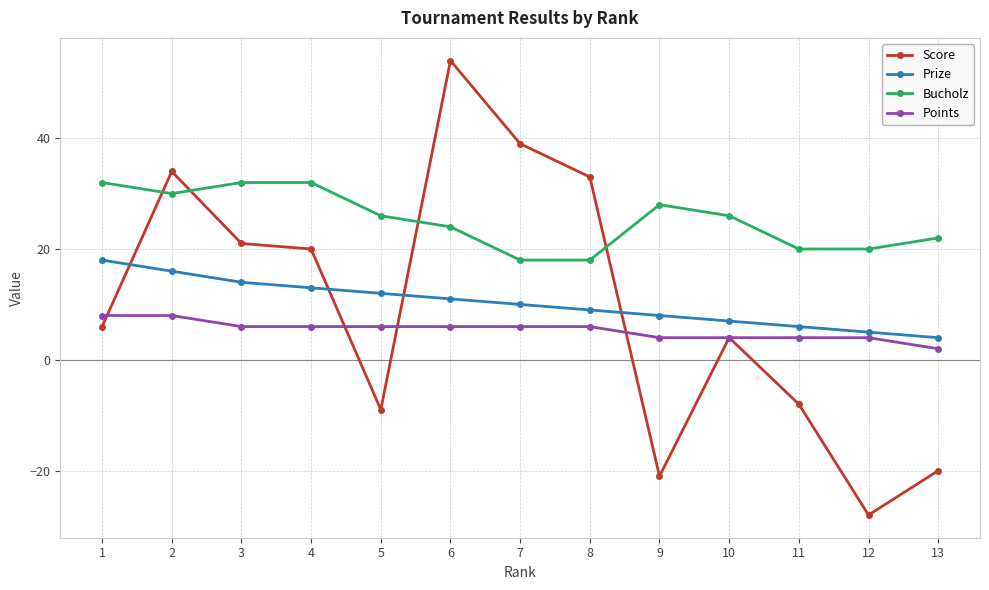

List the labels in order of Score value, largest first.

6, 7, 2, 8, 3, 4, 1, 10, 11, 5, 13, 9, 12